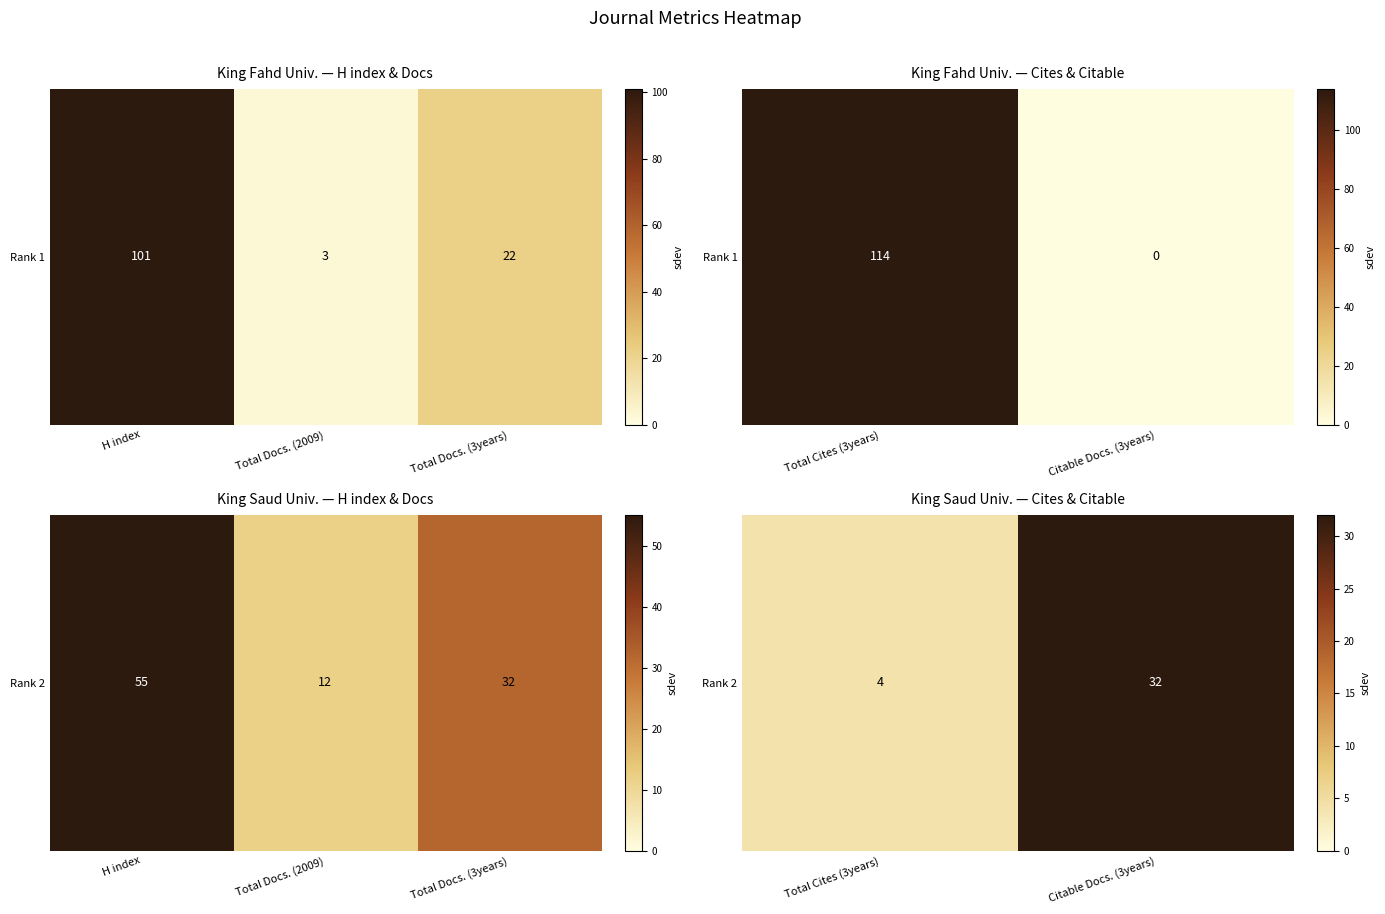

Count the number of categories in the chart.

2